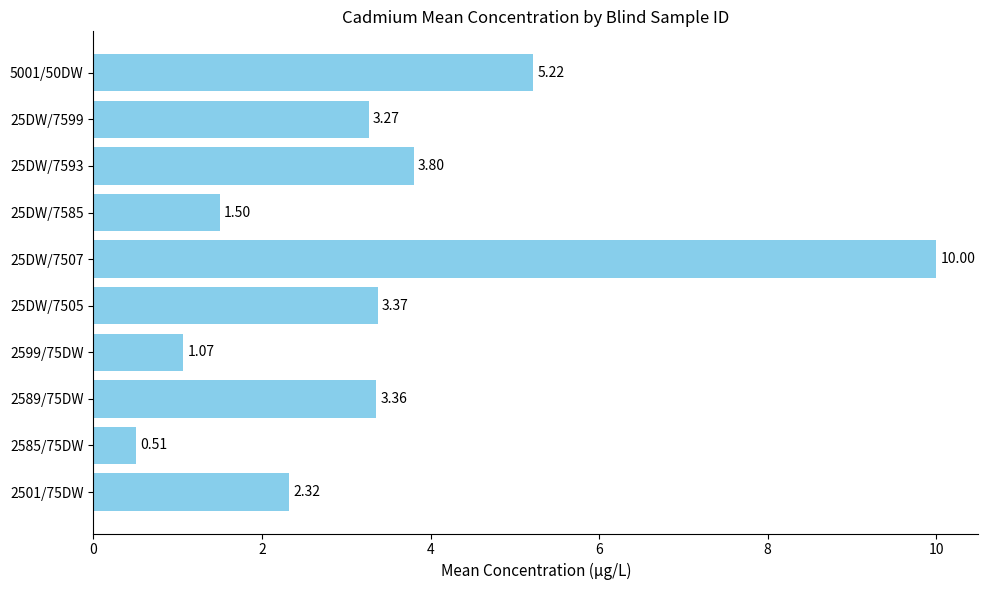

List the labels in order of value, largest first.

25DW/7507, 5001/50DW, 25DW/7593, 25DW/7505, 2589/75DW, 25DW/7599, 2501/75DW, 25DW/7585, 2599/75DW, 2585/75DW